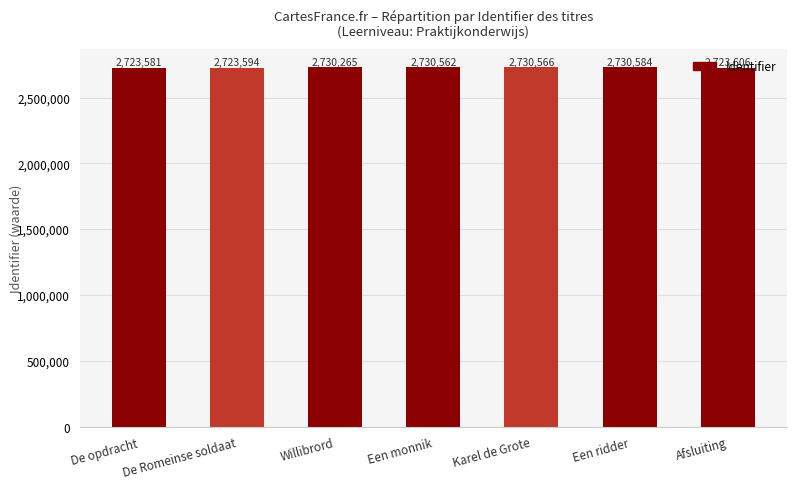

Read the value at De opdracht, to the nearest 10.

2723580